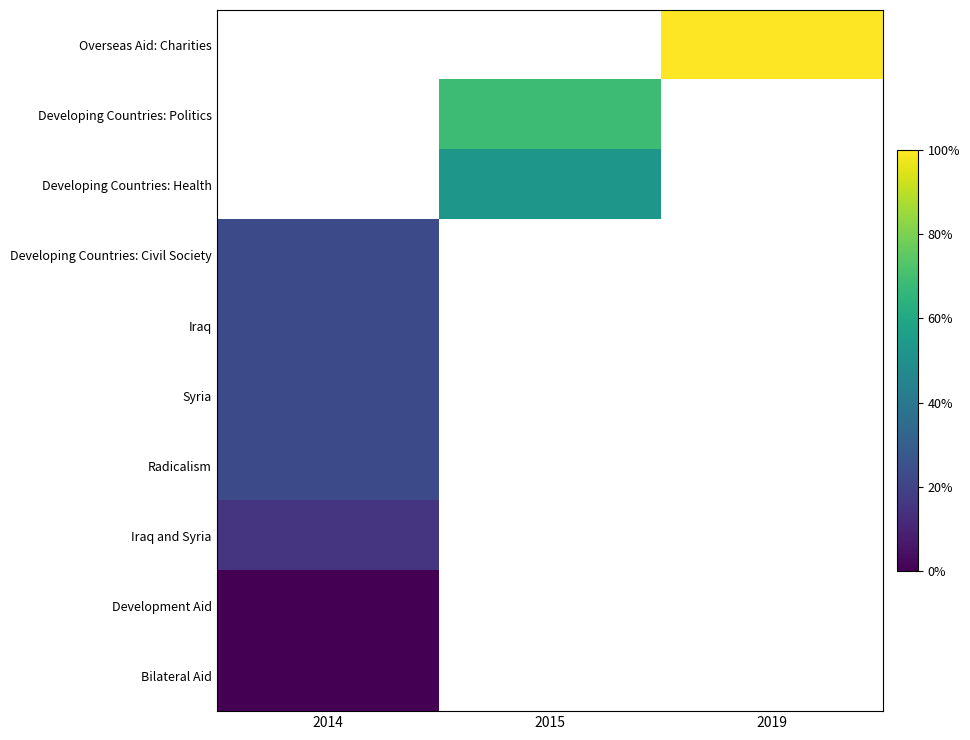

Is it true that Syria equals 0.4 at 2014?

False